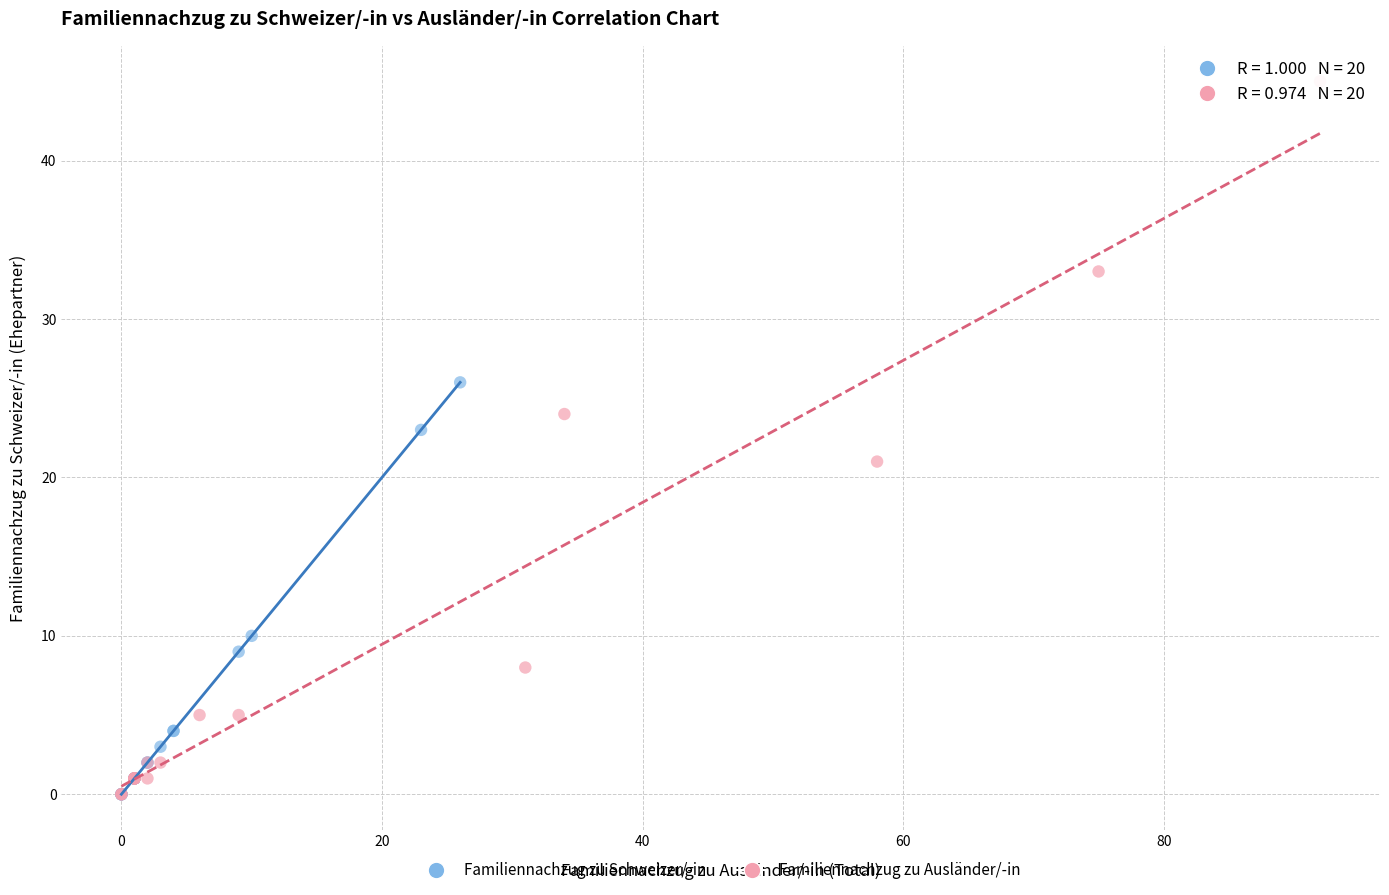

What are all the series names shown in the legend?

Familiennachzug zu Schweizer/-in, Familiennachzug zu Ausländer/-in